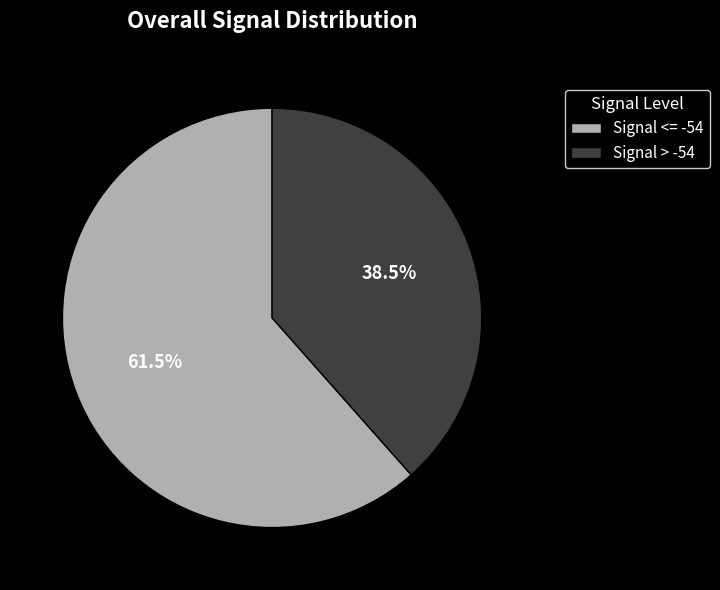

What is the ratio of the value at Signal <= -54 to the value at Signal > -54?

1.6